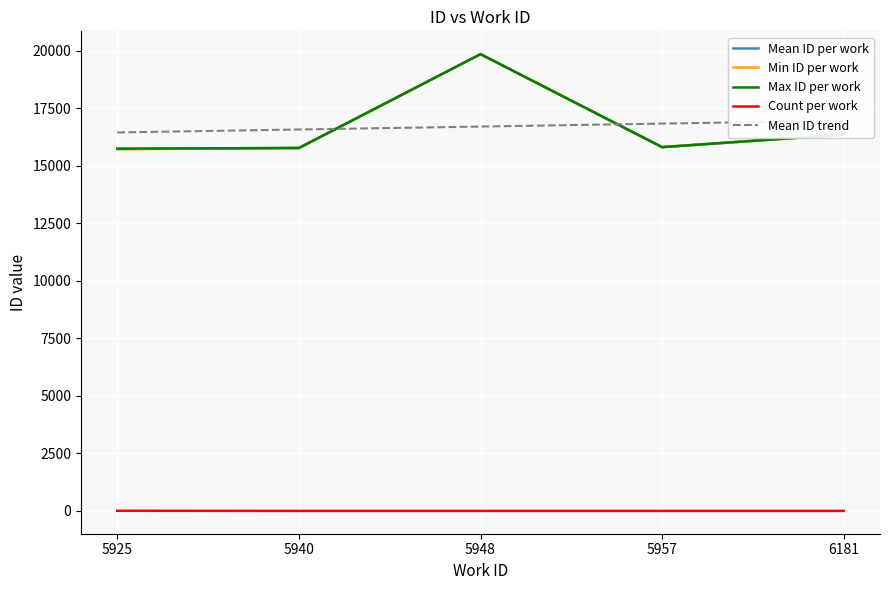

Between 5925 and 5940, which is larger?

5940